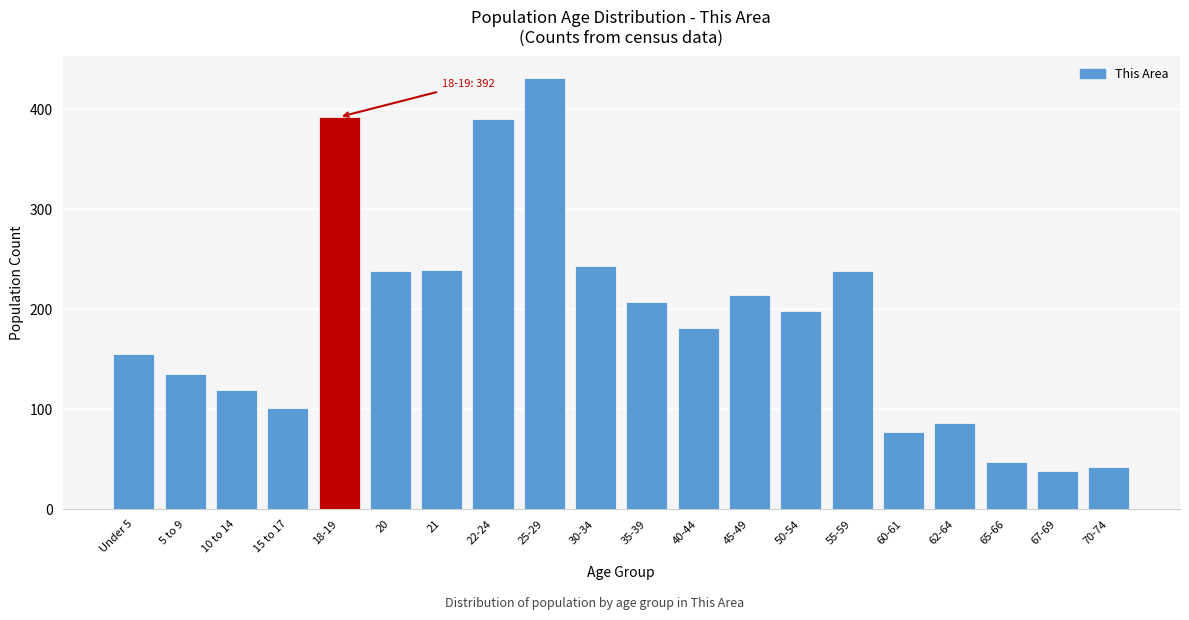

The chart shows a value of 431 at 25-29. True or false?

True